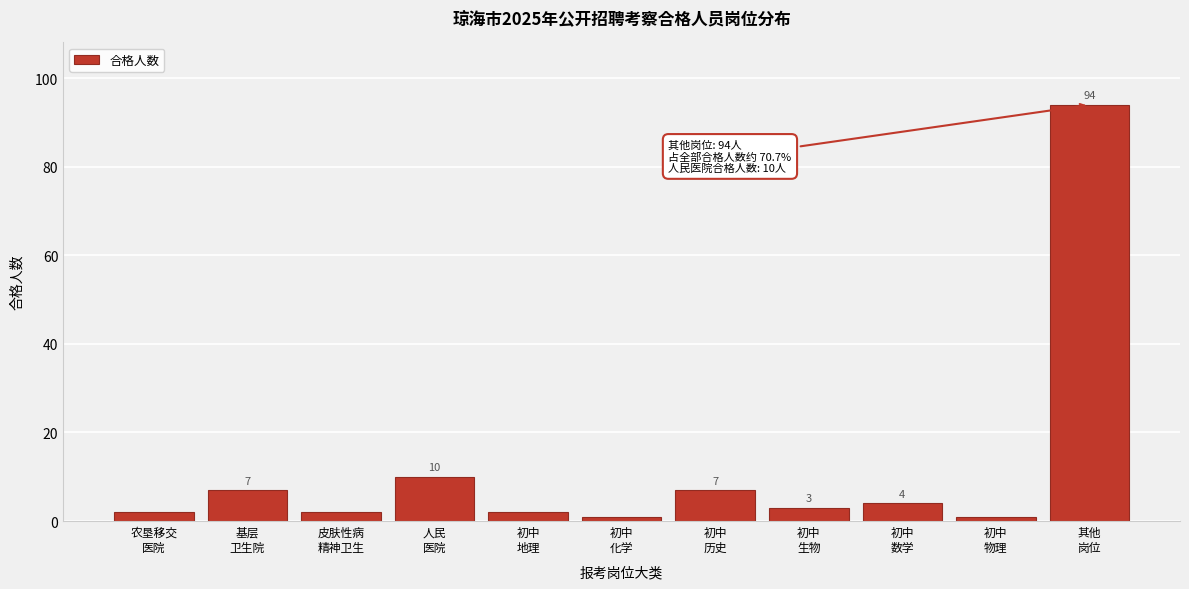

Reading left to right, what are all the values shown in this chart?

2	7	2	10	2	1	7	3	4	1	94